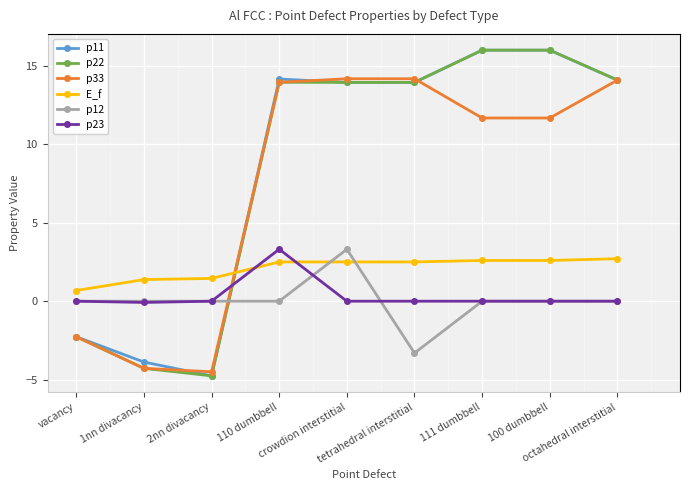

What value does the p22 series have at 2nn divacancy?

-4.8